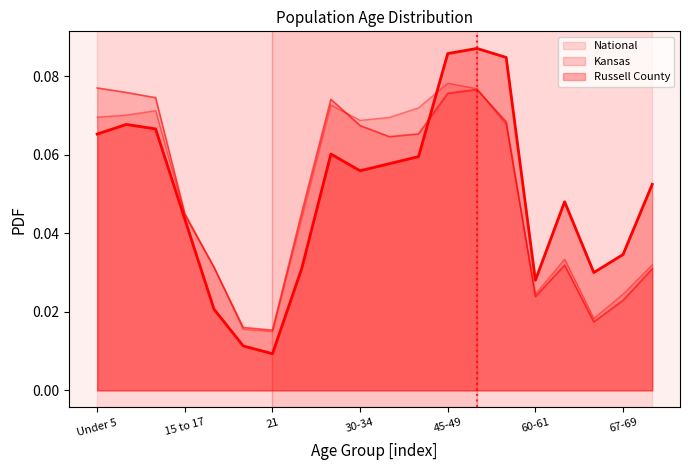

Which category has the highest value across all series?

50-54